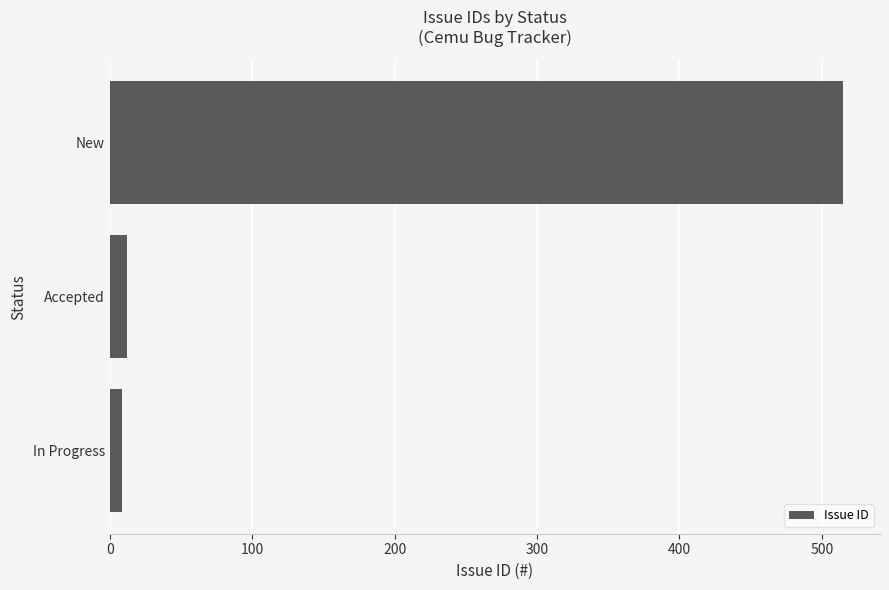

What is the sum of all values?

536